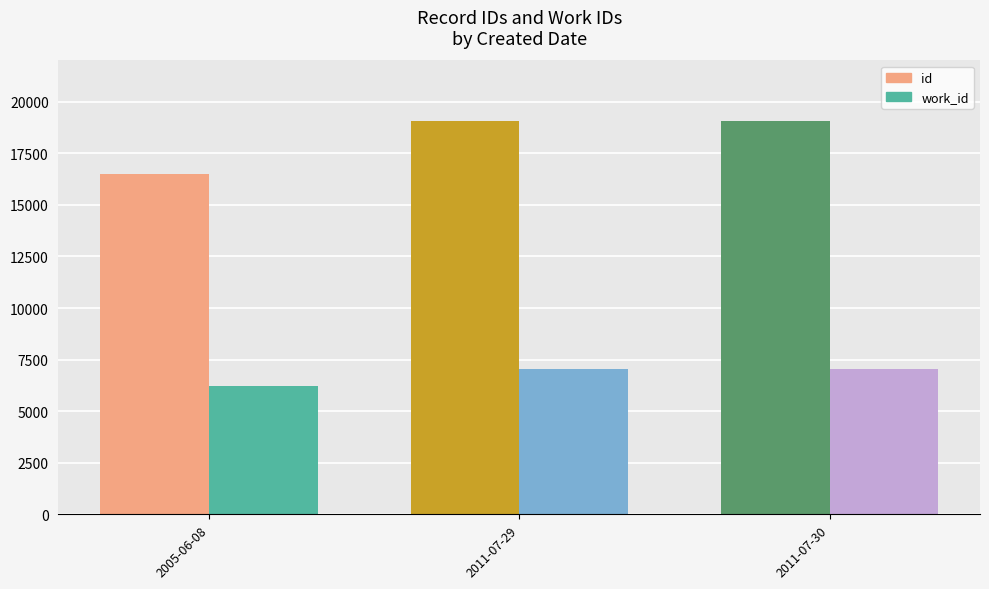

How many bars are there in total?

6